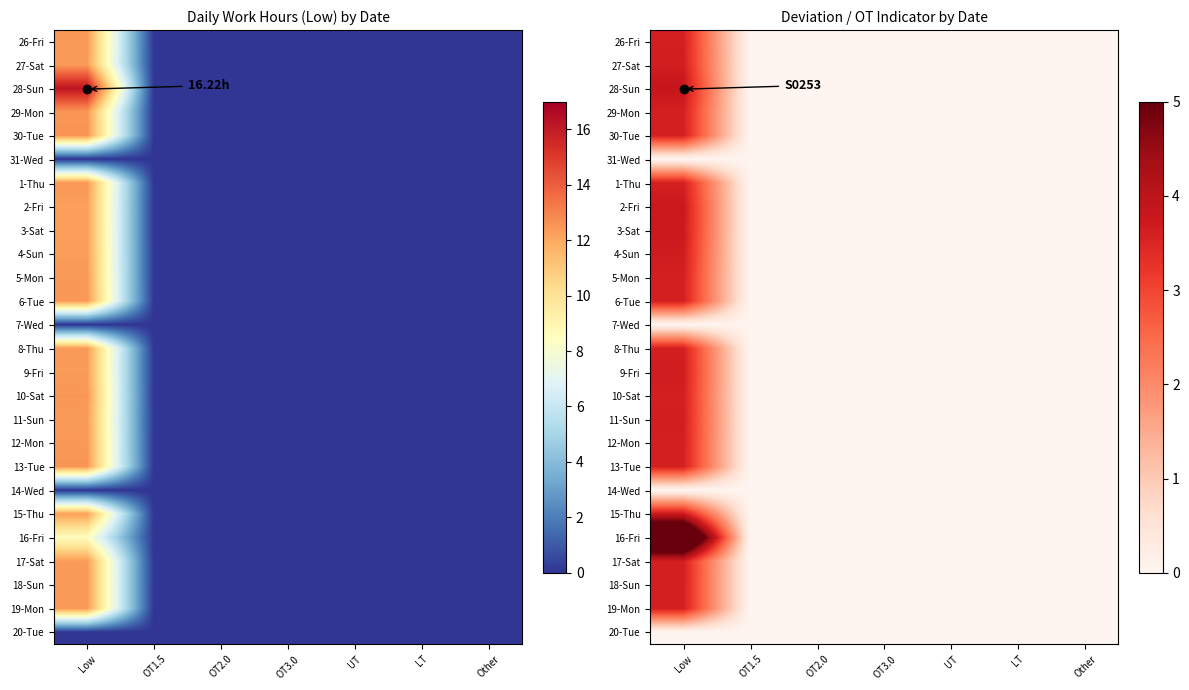

At Other, list the series in order from largest to smallest.

26-Fri, 27-Sat, 28-Sun, 29-Mon, 30-Tue, 31-Wed, 1-Thu, 2-Fri, 3-Sat, 4-Sun, 5-Mon, 6-Tue, 7-Wed, 8-Thu, 9-Fri, 10-Sat, 11-Sun, 12-Mon, 13-Tue, 14-Wed, 15-Thu, 16-Fri, 17-Sat, 18-Sun, 19-Mon, 20-Tue